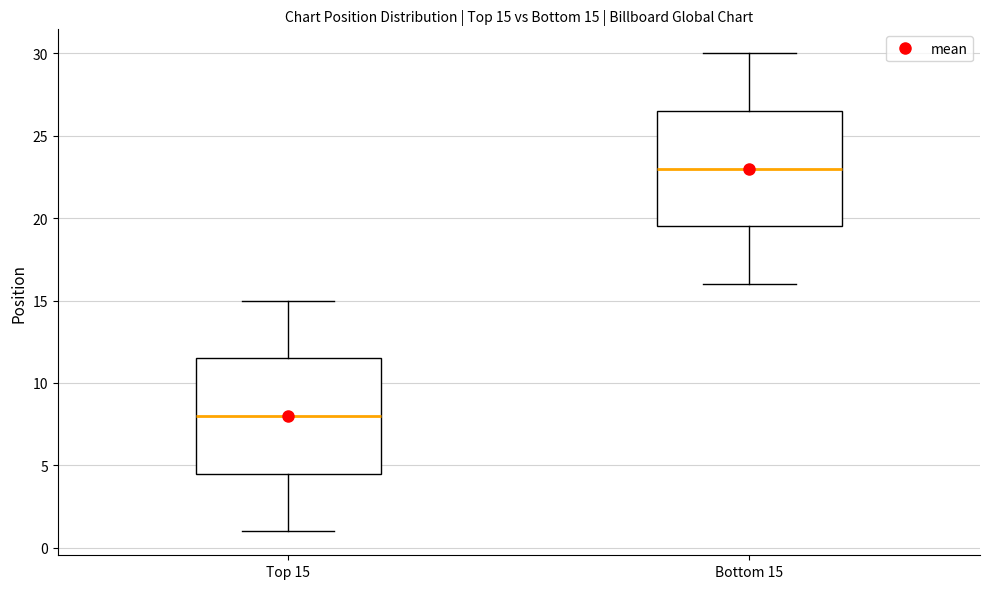

Which box's median line is the highest?

Bottom 15